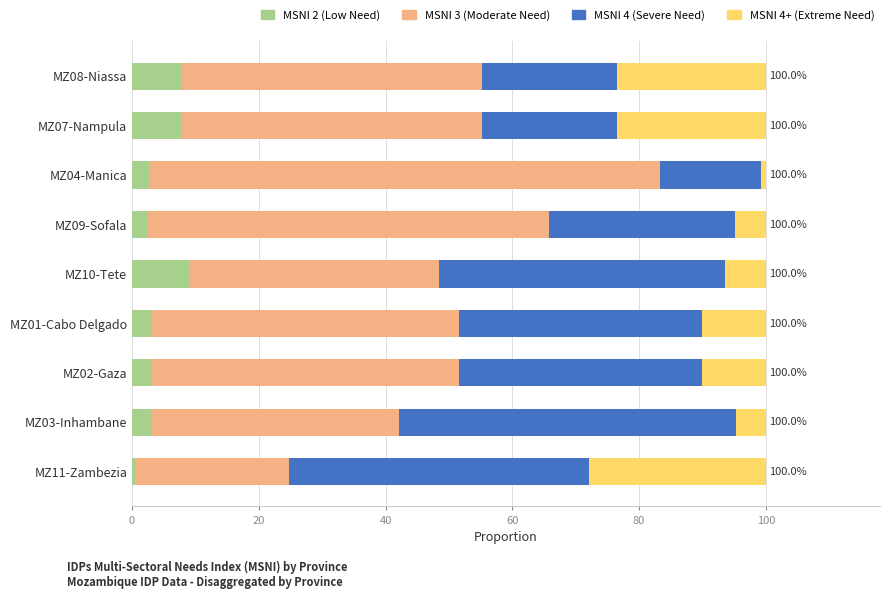

What are all the series names shown in the legend?

MSNI 2 (Low Need), MSNI 3 (Moderate Need), MSNI 4 (Severe Need), MSNI 4+ (Extreme Need)